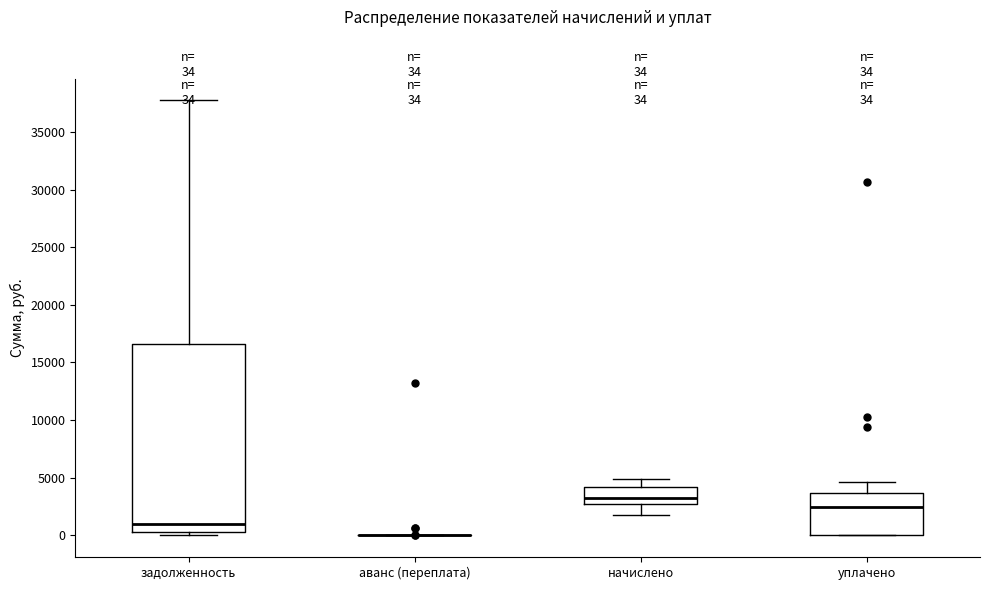

Which box is the tallest, from its lower edge to its upper edge?

задолженность